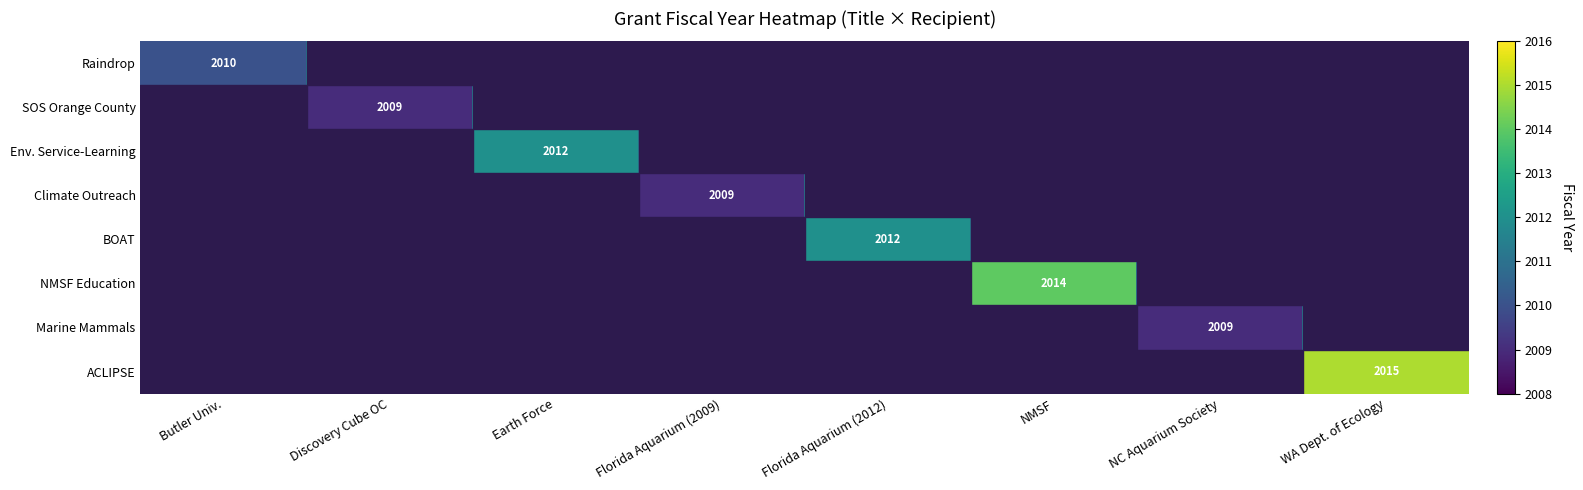

Which series has the widest spread of values?

ACLIPSE